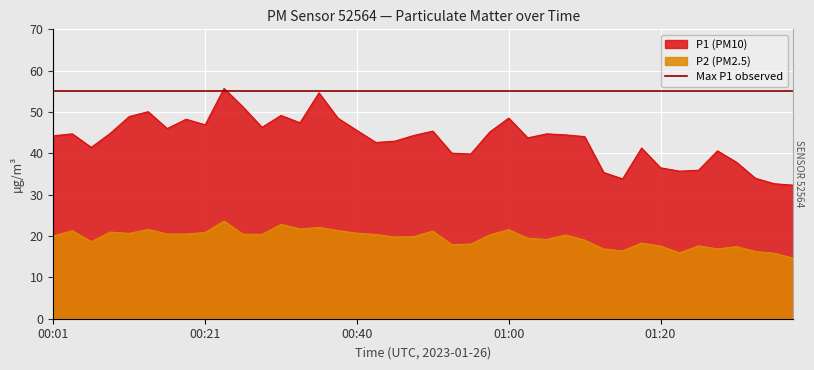

What is the sum of all P1 values?

1735.7